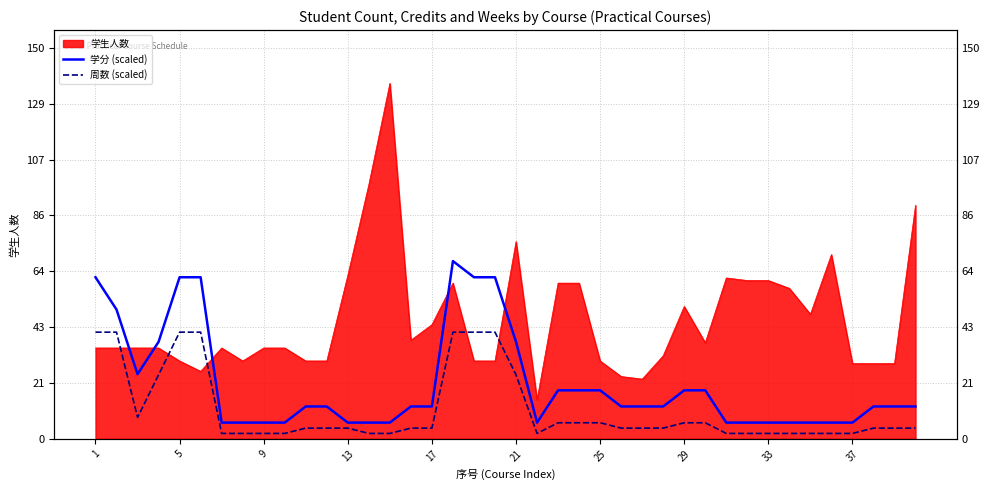

What is the smallest value displayed?

2.1